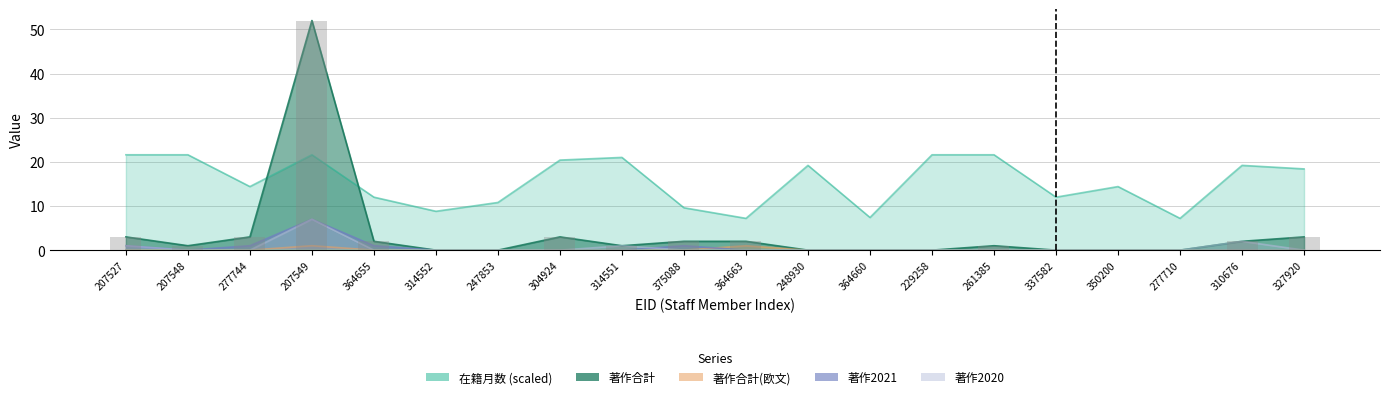

List the labels in order of 著作2020 value, largest first.

207549, 310676, 207527, 314551, 207548, 277744, 364655, 314552, 247853, 304924, 375088, 364663, 248930, 364660, 229258, 261385, 337582, 350200, 277710, 327920